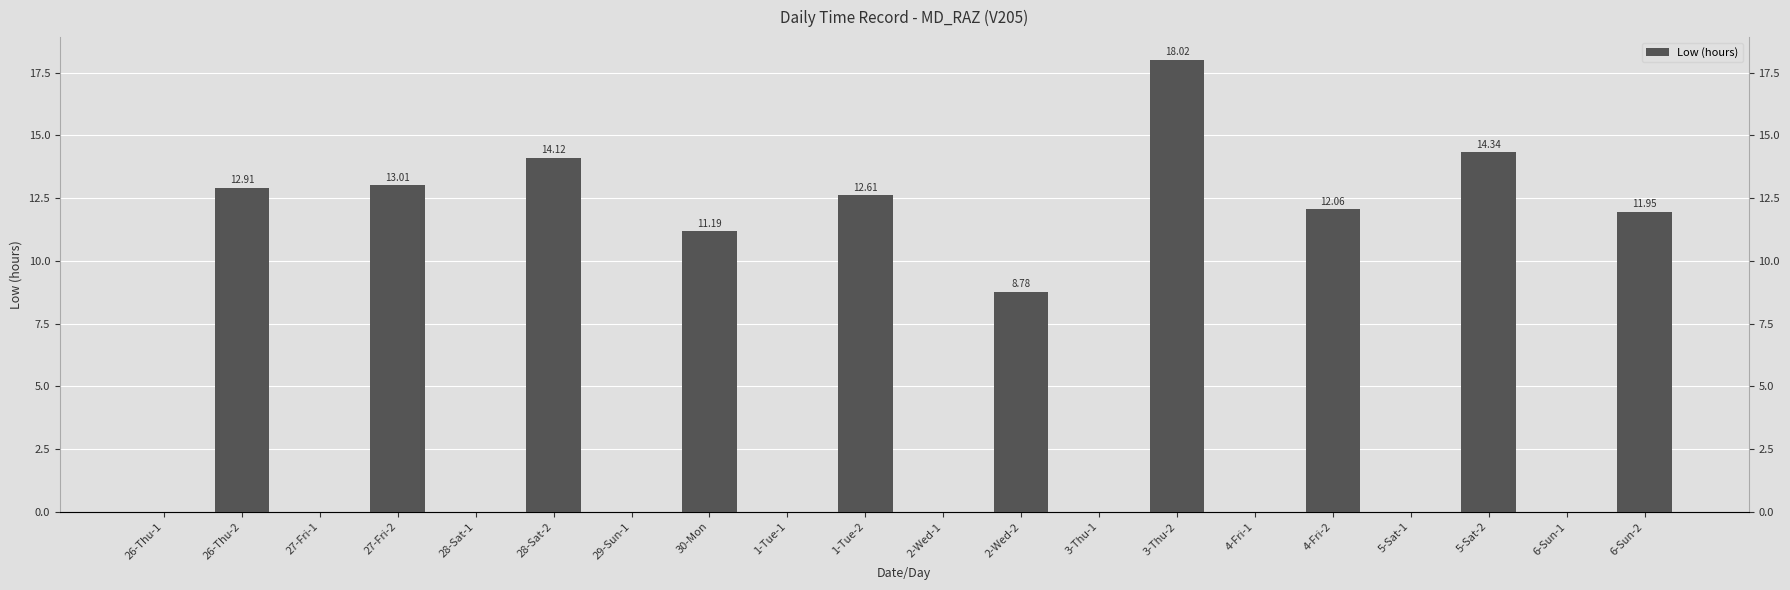

The value at 2-Wed-1 is 0.0. True or false?

True